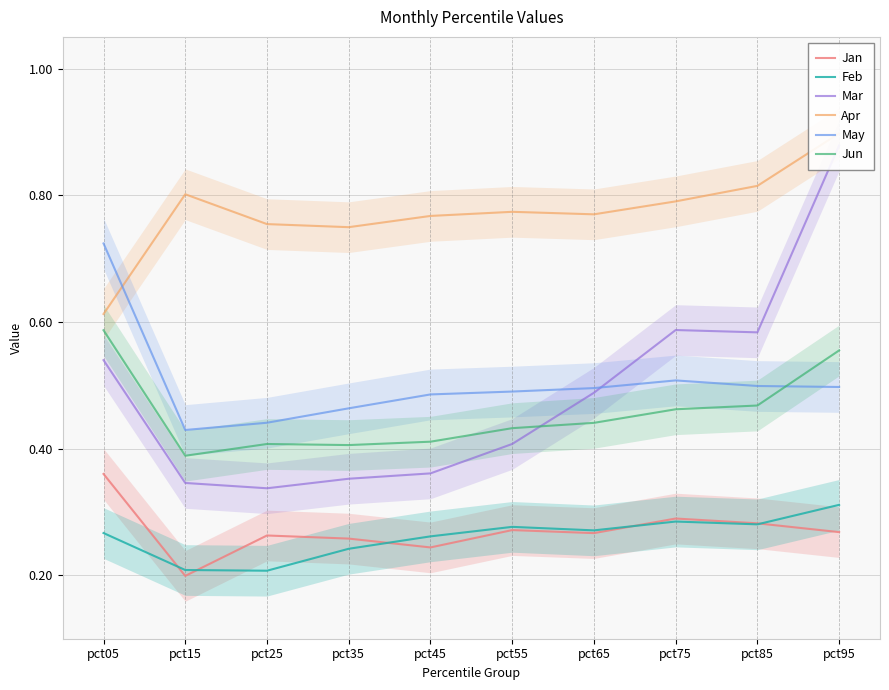

Reading right to left, transcribe all the data shown in this chart.

Jan: pct95=0.3	pct85=0.3	pct75=0.3	pct65=0.3	pct55=0.3	pct45=0.2	pct35=0.3	pct25=0.3	pct15=0.2	pct05=0.4
Feb: pct95=0.3	pct85=0.3	pct75=0.3	pct65=0.3	pct55=0.3	pct45=0.3	pct35=0.2	pct25=0.2	pct15=0.2	pct05=0.3
Mar: pct95=0.9	pct85=0.6	pct75=0.6	pct65=0.5	pct55=0.4	pct45=0.4	pct35=0.4	pct25=0.3	pct15=0.3	pct05=0.5
Apr: pct95=0.9	pct85=0.8	pct75=0.8	pct65=0.8	pct55=0.8	pct45=0.8	pct35=0.7	pct25=0.8	pct15=0.8	pct05=0.6
May: pct95=0.5	pct85=0.5	pct75=0.5	pct65=0.5	pct55=0.5	pct45=0.5	pct35=0.5	pct25=0.4	pct15=0.4	pct05=0.7
Jun: pct95=0.6	pct85=0.5	pct75=0.5	pct65=0.4	pct55=0.4	pct45=0.4	pct35=0.4	pct25=0.4	pct15=0.4	pct05=0.6